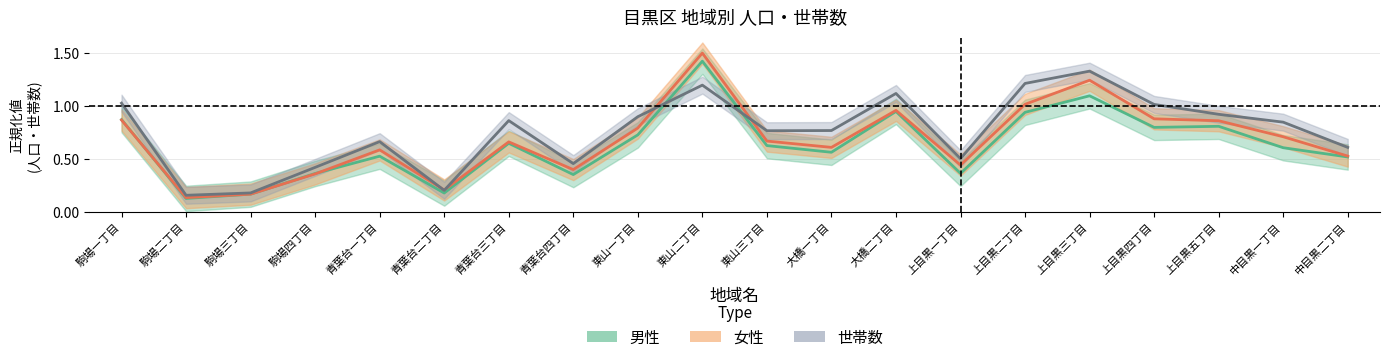

Is this an area chart (filled region under the line)?

No